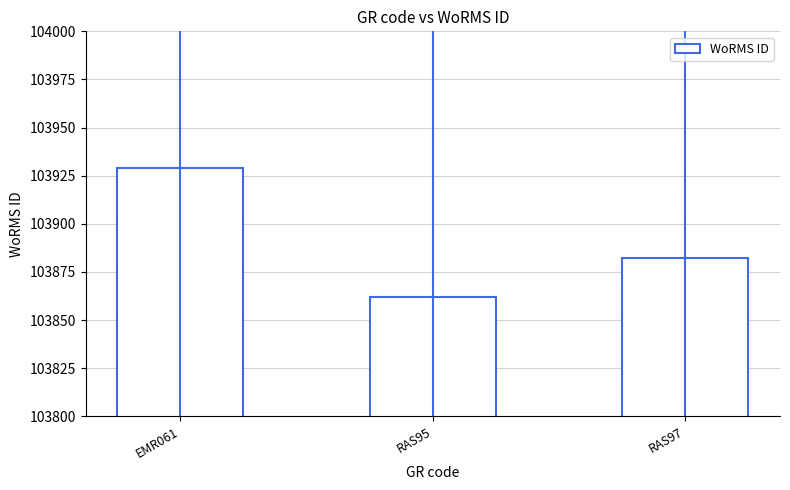

What is the ratio of the value at RAS95 to the value at EMR061?

1.0